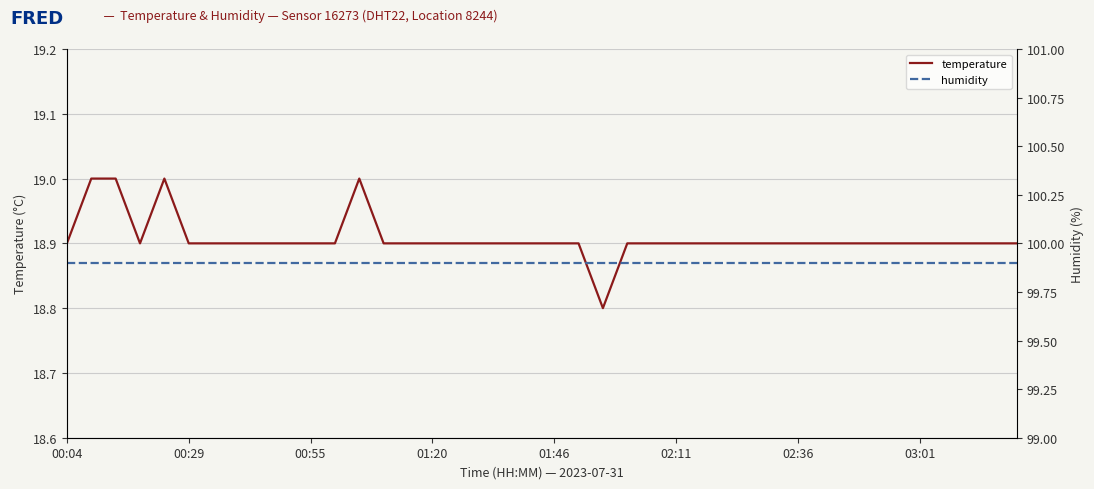

Which series has the widest spread of values?

temperature